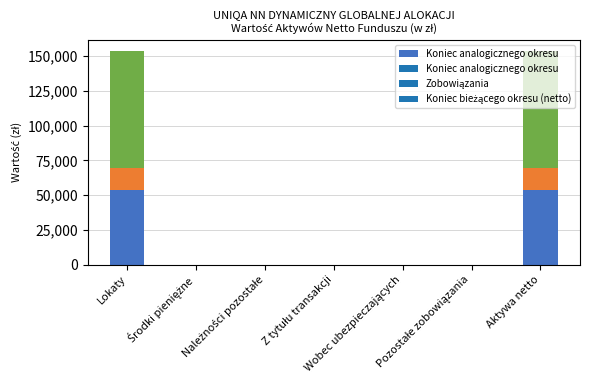

What is the sum of the values at Środki pieniężne and Lokaty?

53819.8